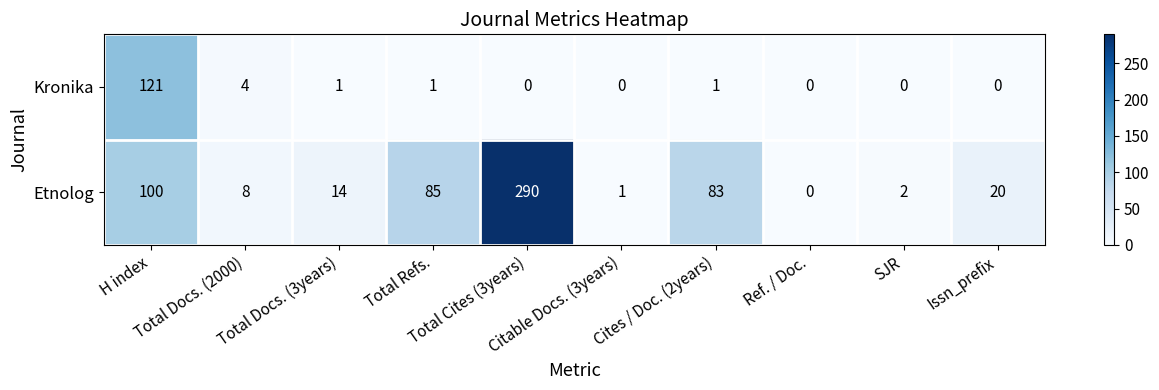

What is the sum of all Kronika values?

128